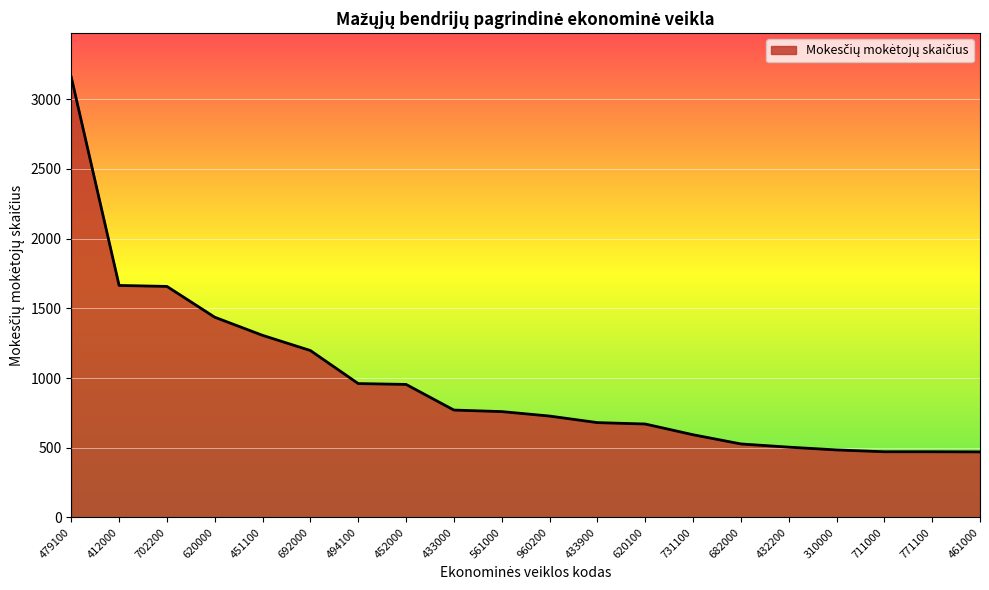

Read the value at 494100, to the nearest 10.

960